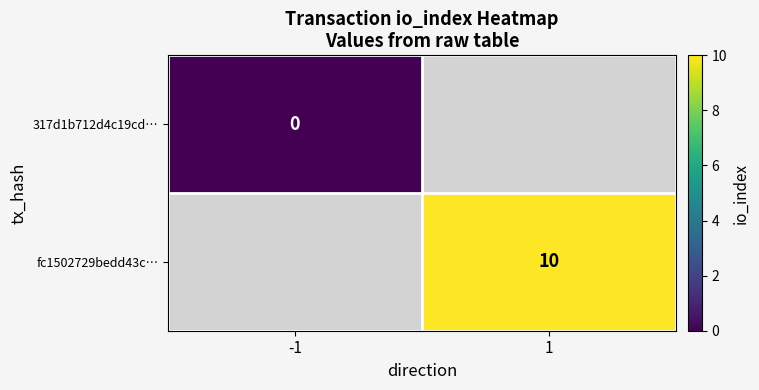

Is it true that fc1502729bedd43c… equals 17 at 1?

False